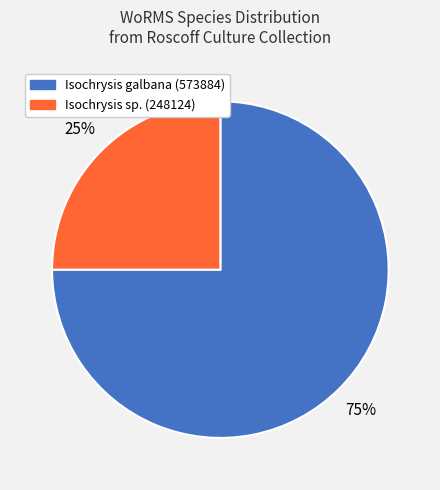

Is there any slice that represents more than half of the pie?

Yes